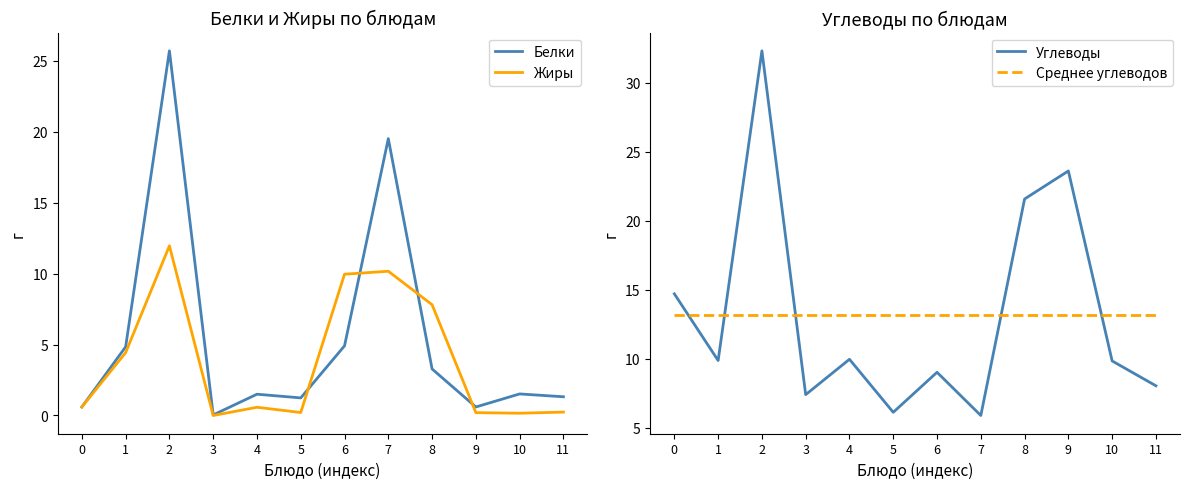

Reading left to right, what are all the values shown in this chart?

Белки: 0=0.6	1=4.8	2=25.7	3=0.0	4=1.5	5=1.2	6=4.9	7=19.5	8=3.3	9=0.6	10=1.5	11=1.3
Жиры: 0=0.6	1=4.4	2=12.0	3=0.0	4=0.6	5=0.2	6=10.0	7=10.2	8=7.8	9=0.2	10=0.2	11=0.2
Углеводы: 0=14.7	1=9.9	2=32.3	3=7.4	4=10.0	5=6.1	6=9.0	7=5.9	8=21.6	9=23.6	10=9.8	11=8.0
Среднее углеводов: 0=13.2	1=13.2	2=13.2	3=13.2	4=13.2	5=13.2	6=13.2	7=13.2	8=13.2	9=13.2	10=13.2	11=13.2